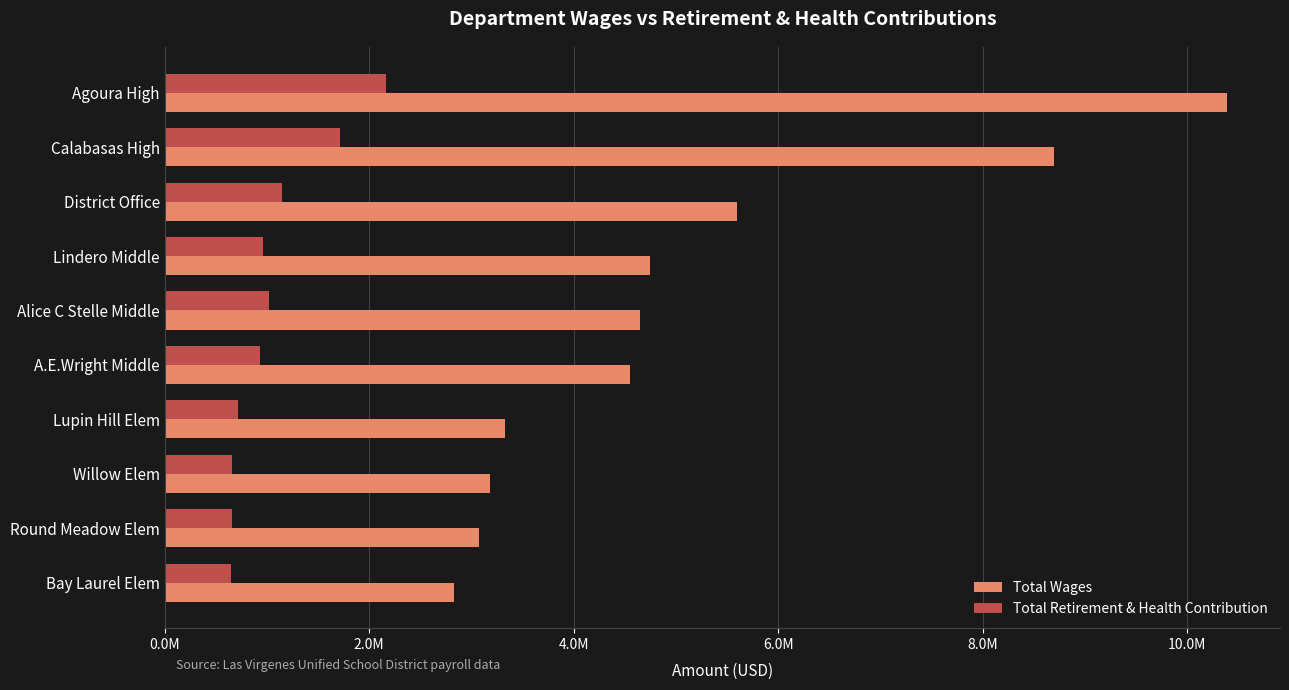

Rank the series by their average value, from highest to lowest.

Total Wages, Total Retirement & Health Contribution